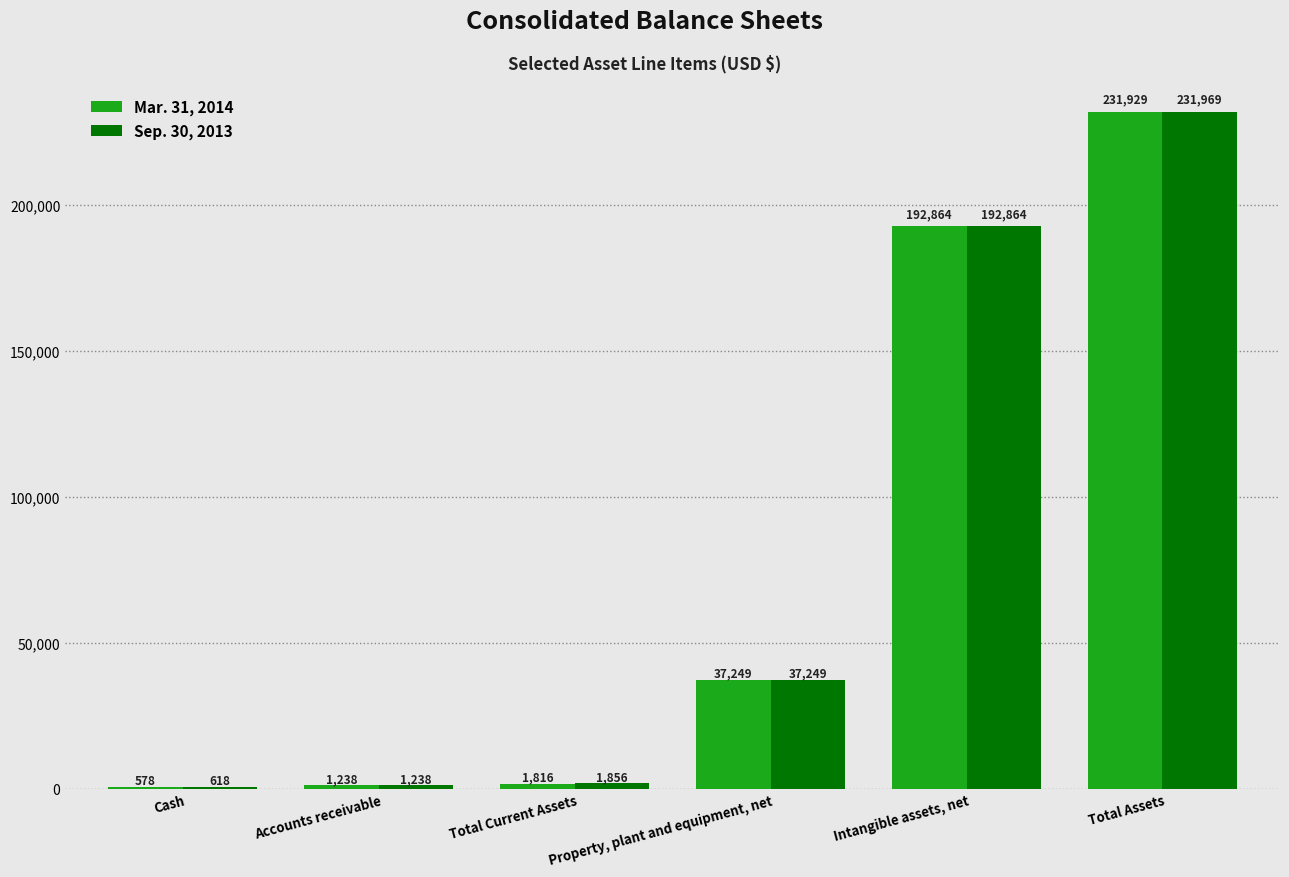

What is the highest value of the Mar. 31, 2014 series?

231929